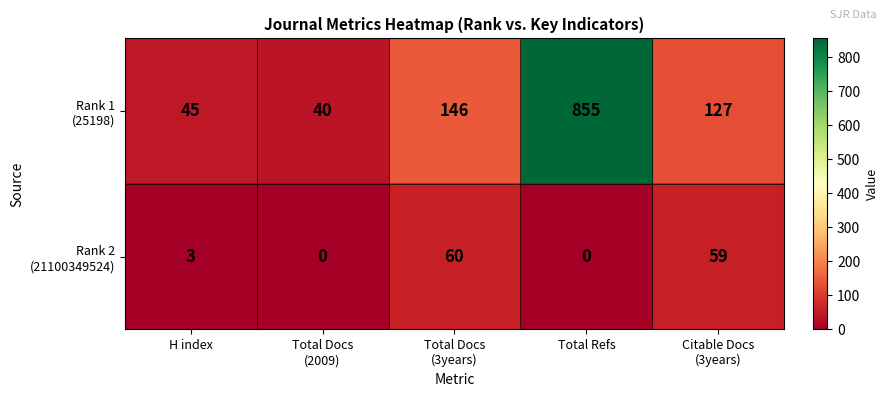

What is the difference between the highest and lowest values at Total Refs?

855